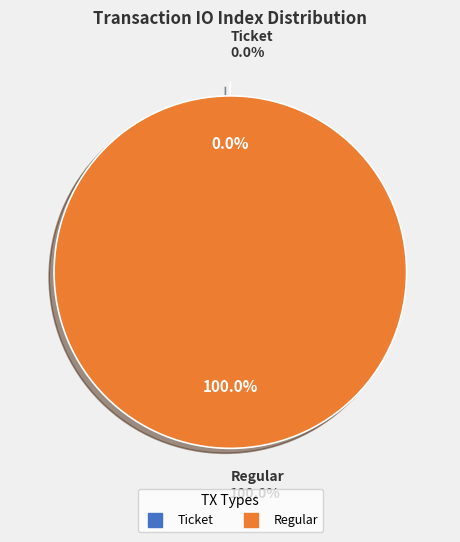

To the nearest percent, what is the combined percentage of Ticket (io_index=0) and Regular (io_index=56)?

100%